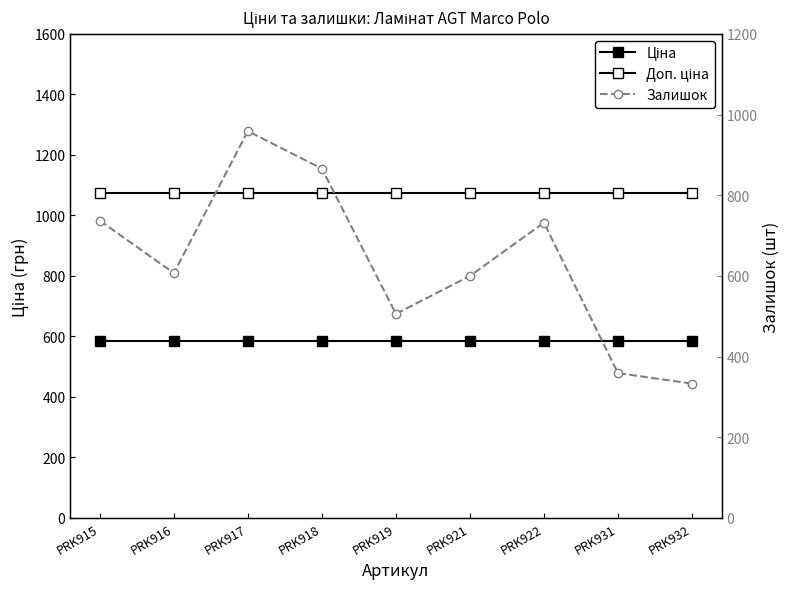

What are all the series names shown in the legend?

Ціна, Доп. ціна, Залишок